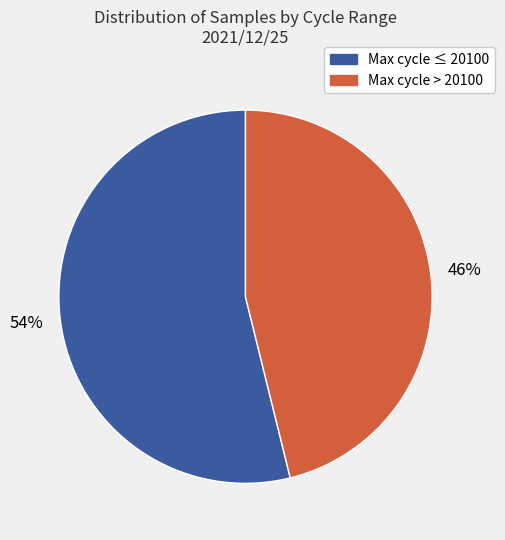

To the nearest percent, what is the average slice percentage?

50%